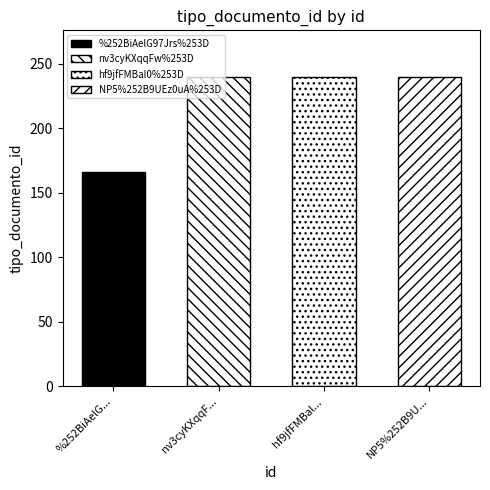

Reading left to right, list all the values displayed in this chart.

%252BiAelG97Jrs%253D=166	nv3cyKXqqFw%253D=240	hf9jfFMBal0%253D=240	NP5%252B9UEz0uA%253D=240